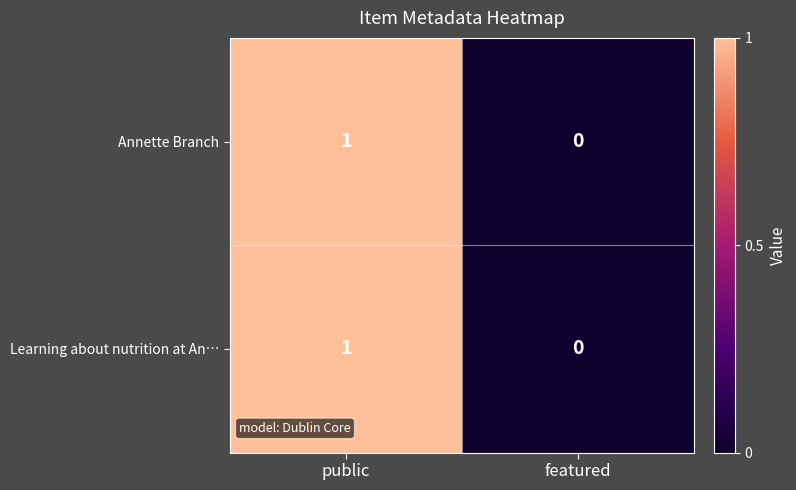

At which label is Annette Branch closest to 0?

featured